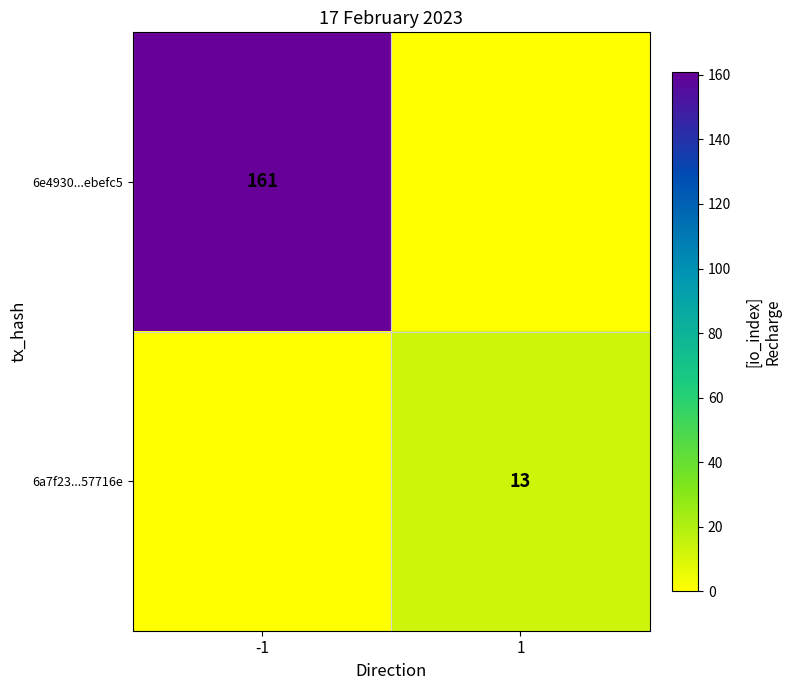

Is the value of 6e4930...ebefc5 at -1 greater than the value of 6a7f23...57716e at 1?

Yes